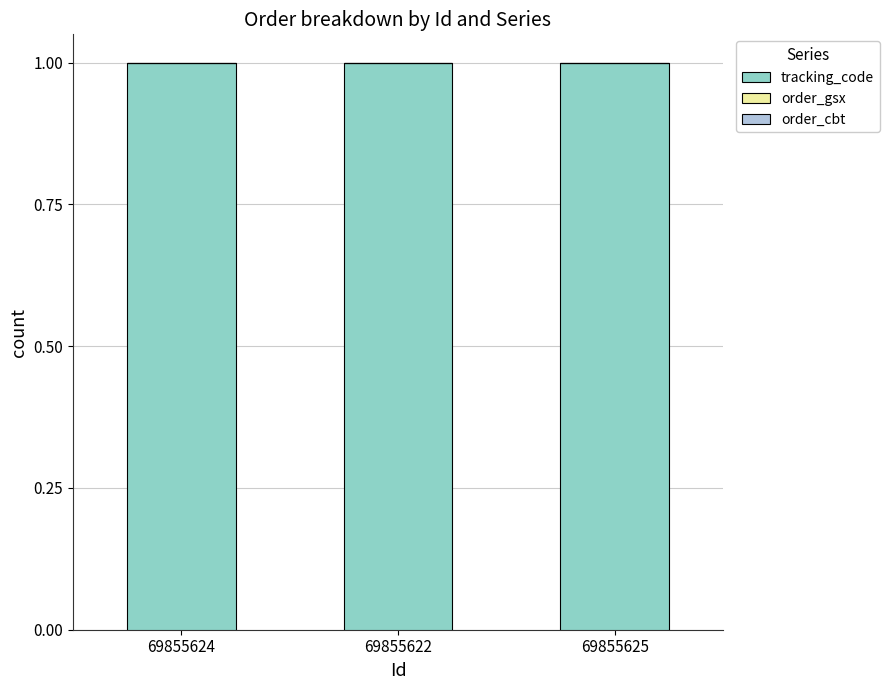

The value of tracking_code at 69855622 is 1.0. True or false?

True